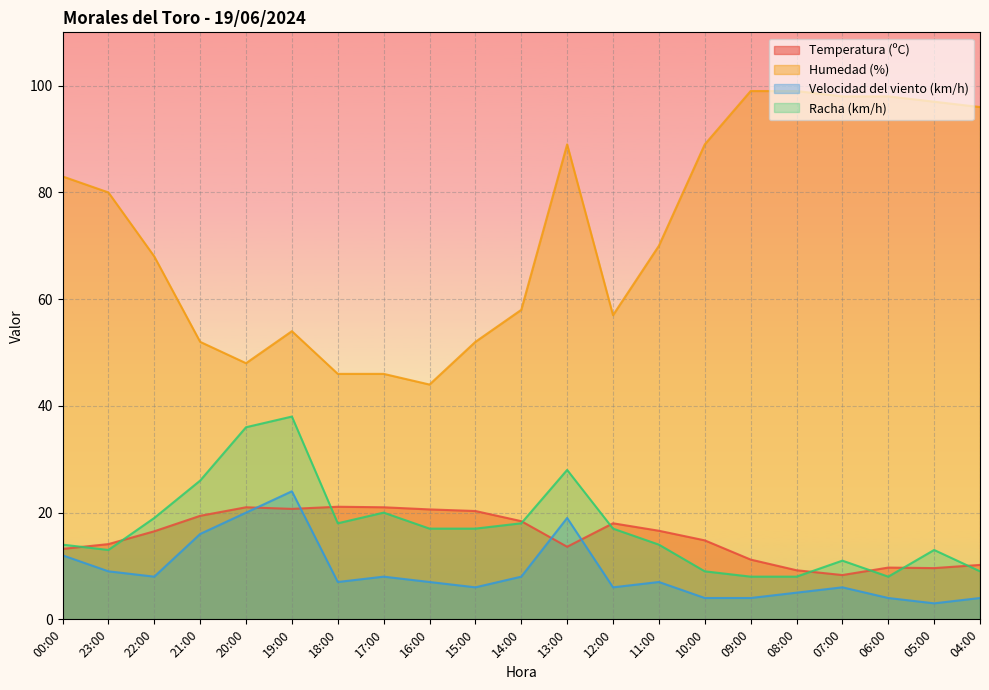

True or false: Velocidad del viento (km/h) and Racha (km/h) intersect in this chart.

False